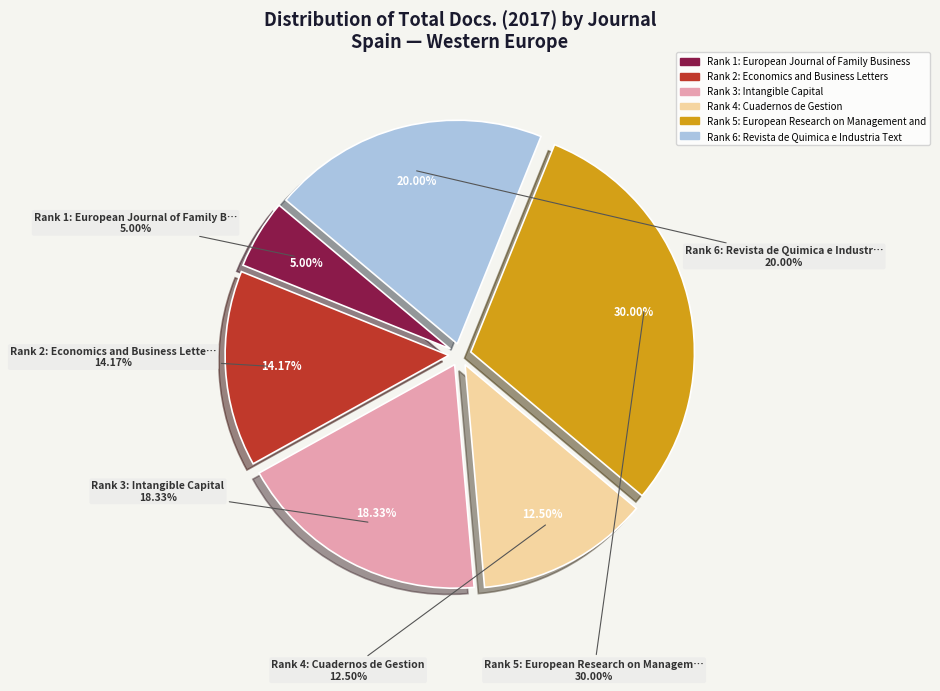

To the nearest percent, what percentage of the pie is European Research on Management and Business Economics?

30%